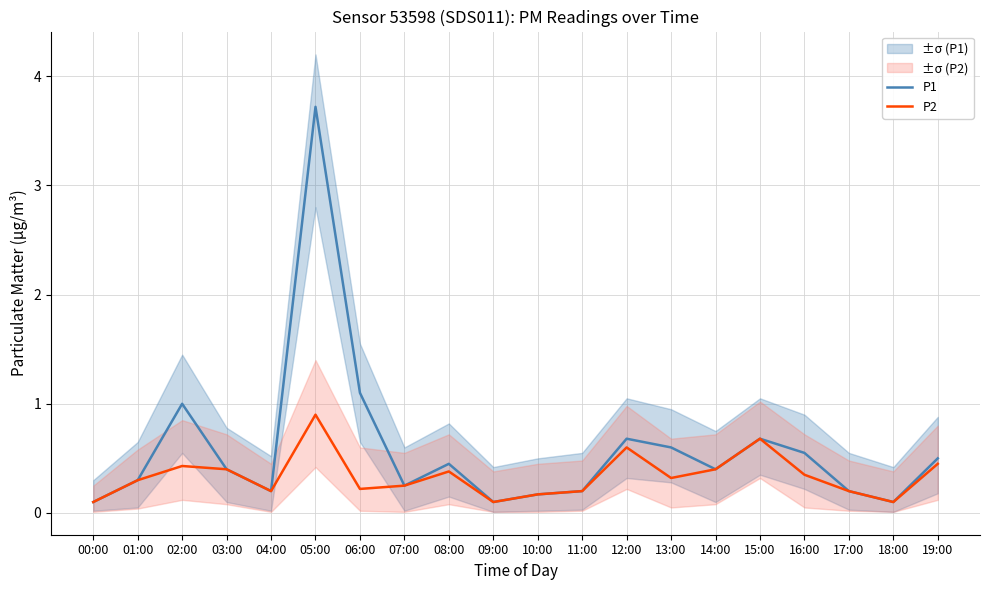

True or false: P1 and P2 cross at least once.

False